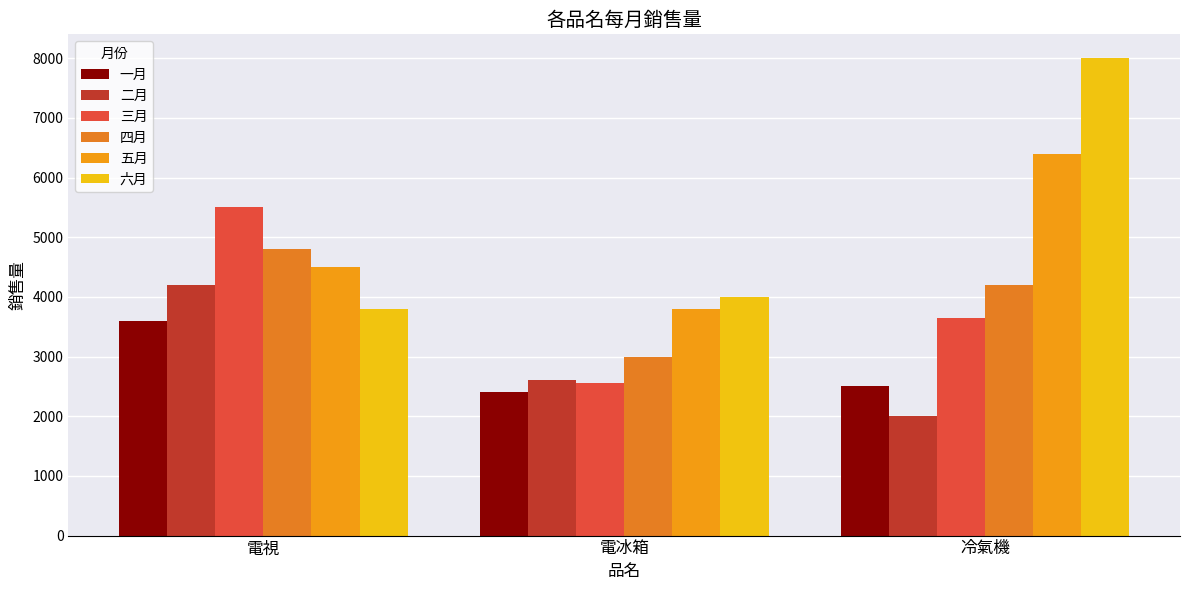

Which label corresponds to the smallest value in the chart?

冷氣機